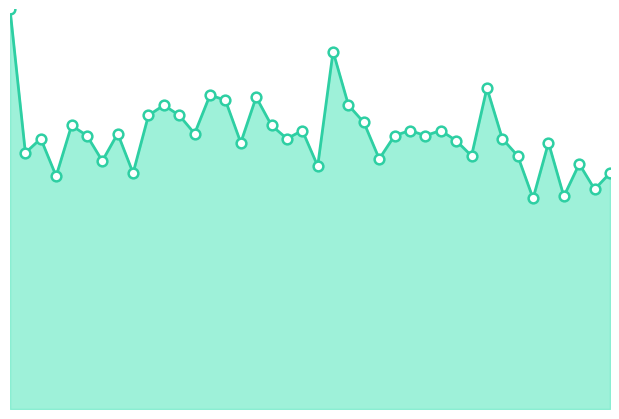

What is the label of the 20th point from the left?

00:46